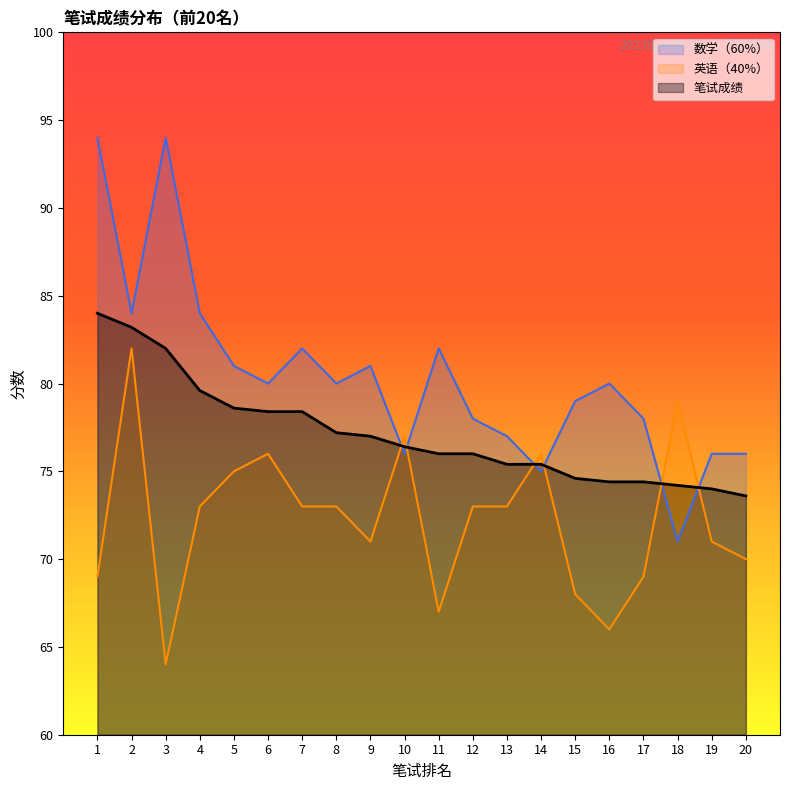

Reading right to left, transcribe all the data shown in this chart.

数学（60%）: 20=76.0	19=76.0	18=71.0	17=78.0	16=80.0	15=79.0	14=75.0	13=77.0	12=78.0	11=82.0	10=76.0	9=81.0	8=80.0	7=82.0	6=80.0	5=81.0	4=84.0	3=94.0	2=84.0	1=94.0
英语（40%）: 20=70.0	19=71.0	18=79.0	17=69.0	16=66.0	15=68.0	14=76.0	13=73.0	12=73.0	11=67.0	10=77.0	9=71.0	8=73.0	7=73.0	6=76.0	5=75.0	4=73.0	3=64.0	2=82.0	1=69.0
笔试成绩: 20=73.6	19=74.0	18=74.2	17=74.4	16=74.4	15=74.6	14=75.4	13=75.4	12=76.0	11=76.0	10=76.4	9=77.0	8=77.2	7=78.4	6=78.4	5=78.6	4=79.6	3=82.0	2=83.2	1=84.0